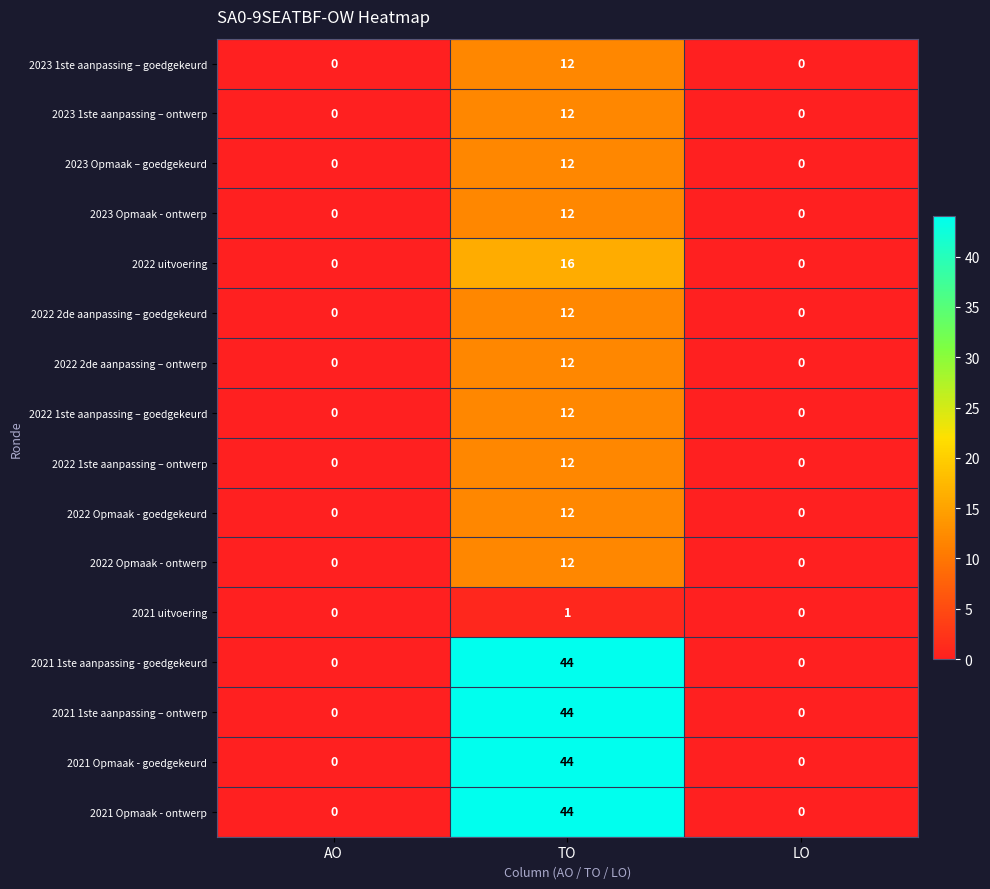

What is the difference between the 2021 Opmaak - ontwerp values at TO and AO?

44